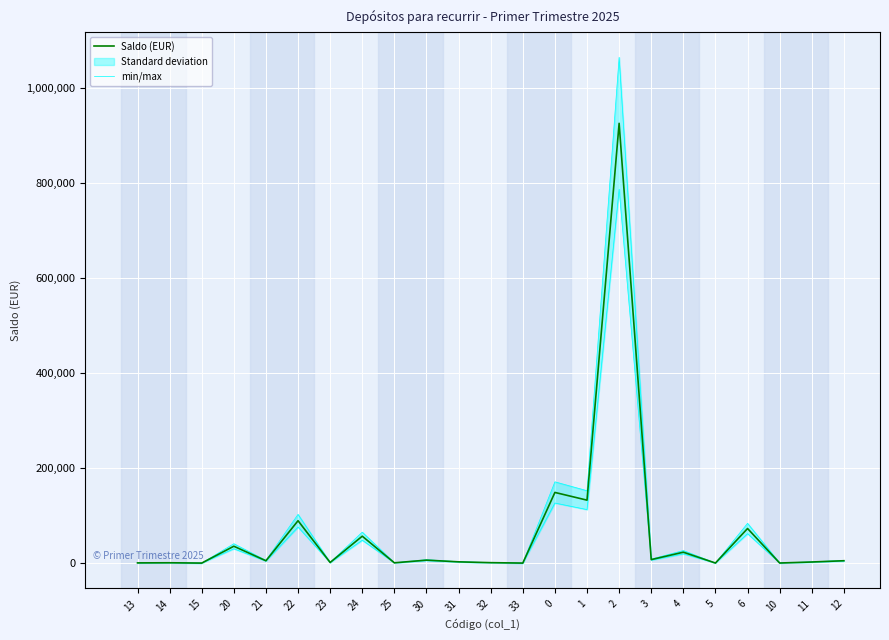

The value of Saldo (EUR) at 20 is 35500. True or false?

True